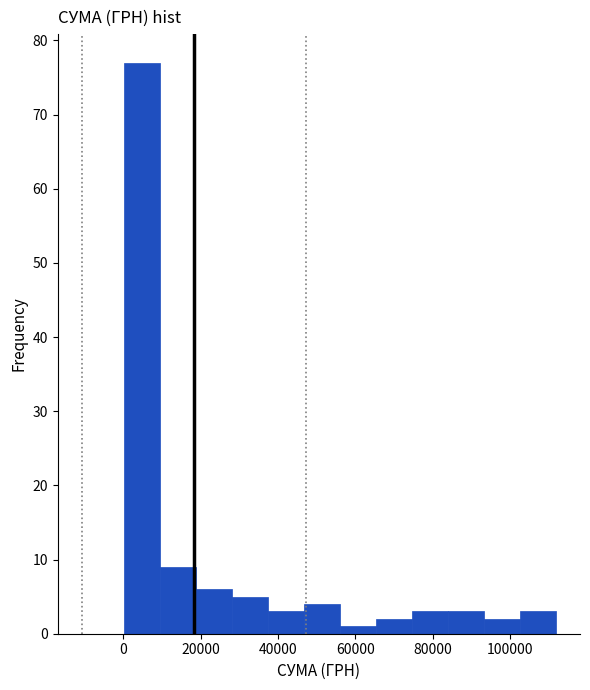

Reading left to right, list every bar in this chart as the range it spans on the x-axis followed by its height. Neither the bar edges nor the heights are printed on the chart, so give them approximately, as read against the axes.

0 to 10000: 77
10000 to 18000: 9
18000 to 28000: 6
28000 to 38000: 5
38000 to 46000: 3
46000 to 56000: 4
56000 to 66000: 1
66000 to 74000: 2
74000 to 84000: 3
84000 to 94000: 3
94000 to 102000: 2
102000 to 112000: 3